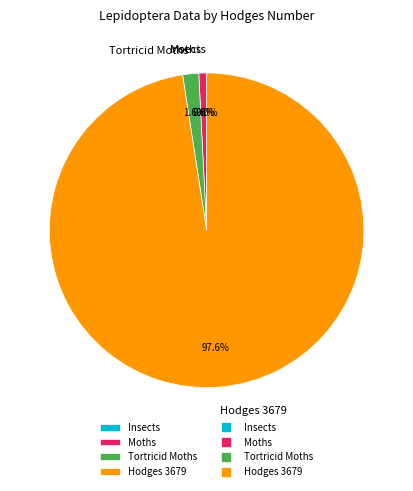

What is the majority slice?

Hodges 3679